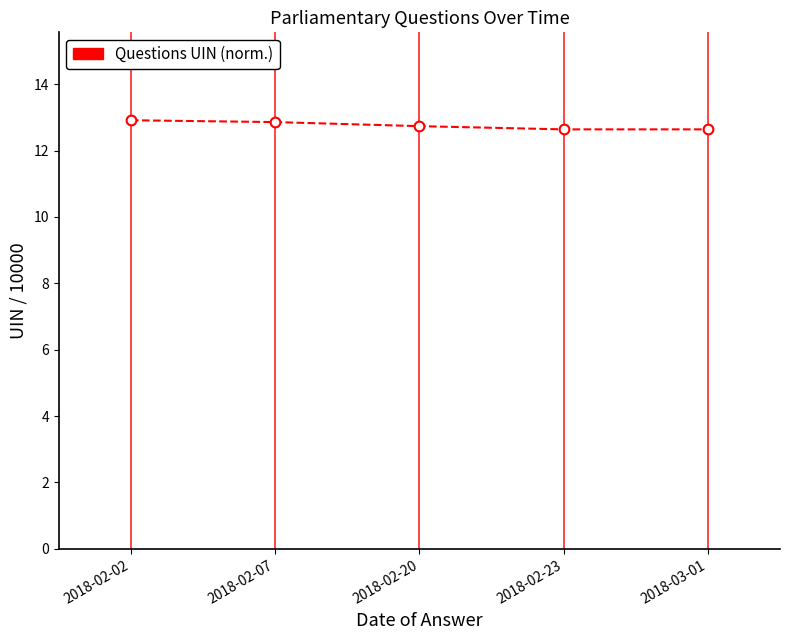

Which category has the highest value across all series?

2018-02-02